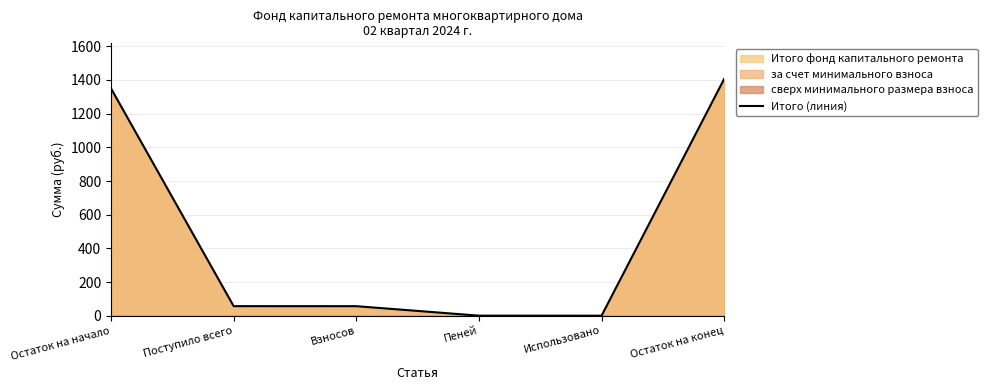

List the labels in order of value, largest first.

Остаток на конец, Остаток на начало, Поступило всего, Взносов, Пеней, Использовано